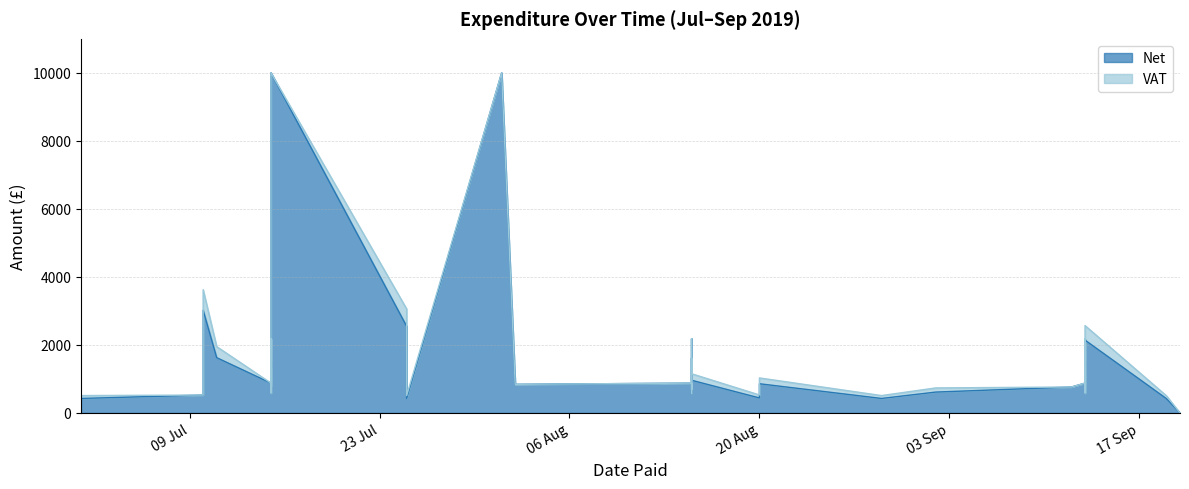

Count the number of values greater than 876.

19